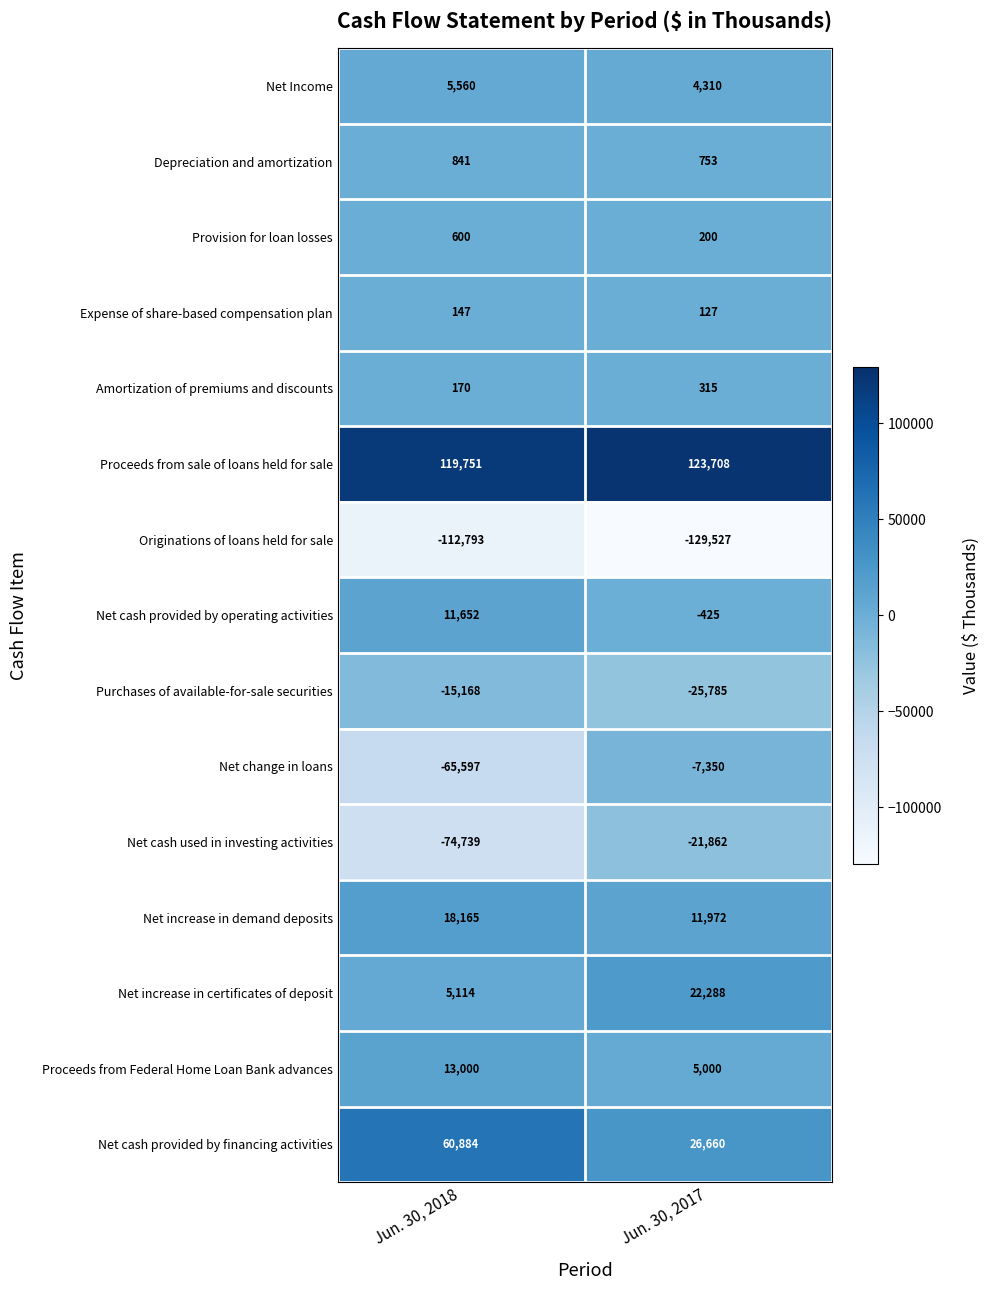

Read the Amortization of premiums and discounts value at Jun. 30, 2018, to the nearest 10.

170